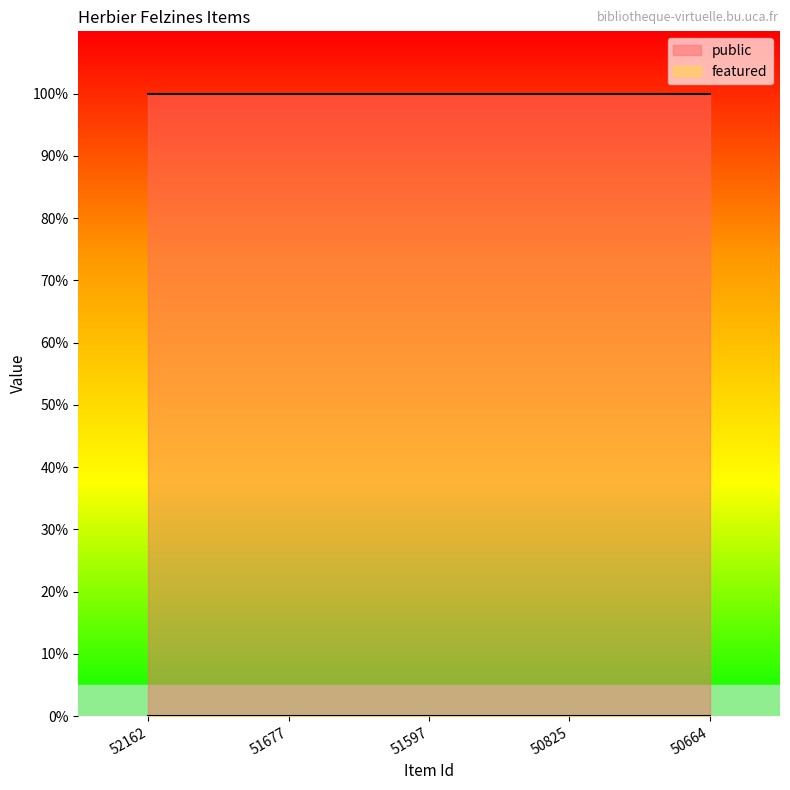

Reading left to right, extract all data points from this chart.

public: 1	1	1	1	1
featured: 0	0	0	0	0